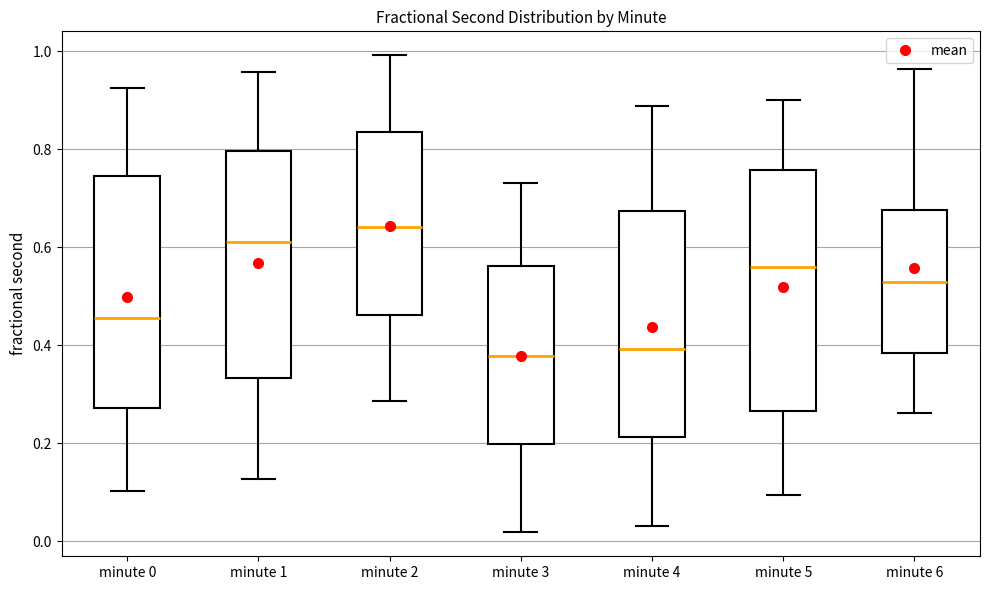

Where is the upper edge of the box for minute 6 on the y-axis? The values are not printed on the chart, so give them approximately, as read against the axis.

0.68